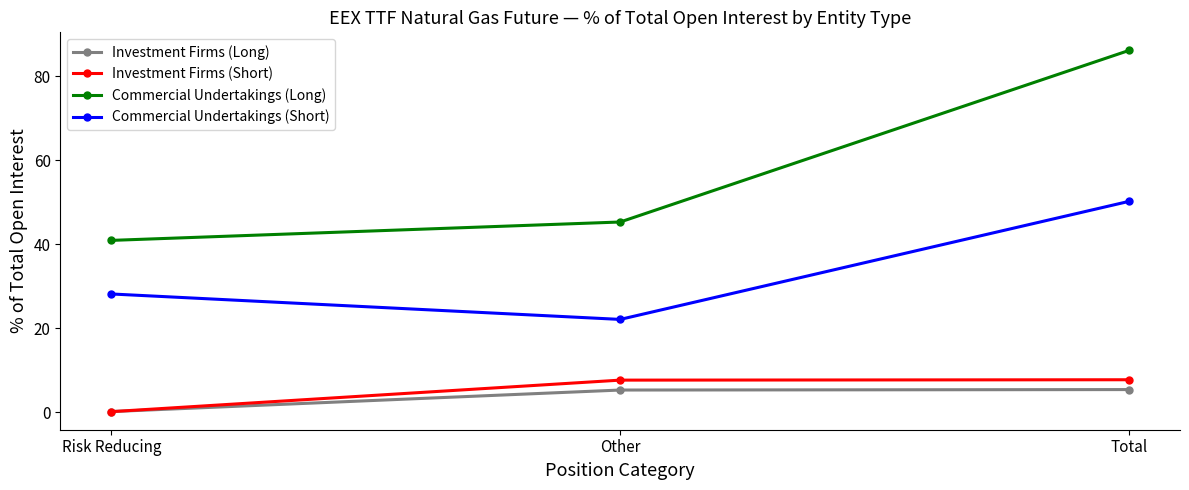

How many values in the Investment Firms (Long) series are below 5?

1